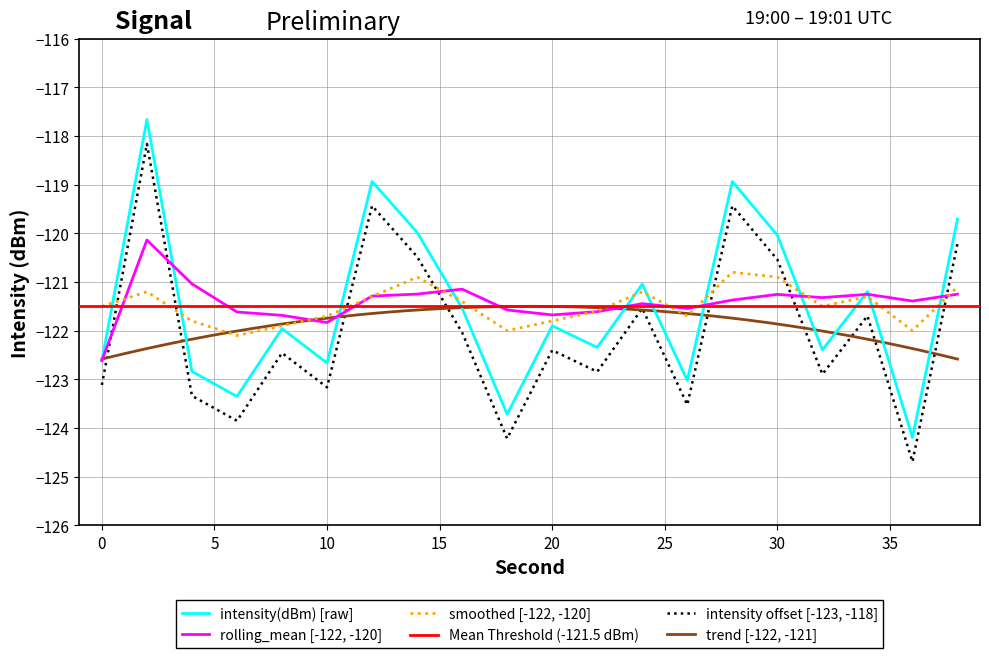

Which category has the lowest value in the smoothed series?

6